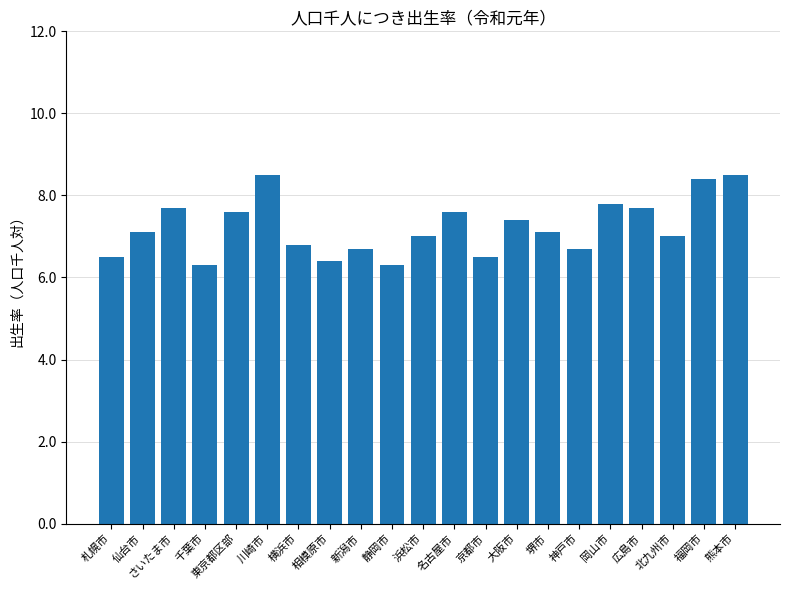

Reading left to right, what are all the values shown in this chart?

6.5	7.1	7.7	6.3	7.6	8.5	6.8	6.4	6.7	6.3	7.0	7.6	6.5	7.4	7.1	6.7	7.8	7.7	7.0	8.4	8.5